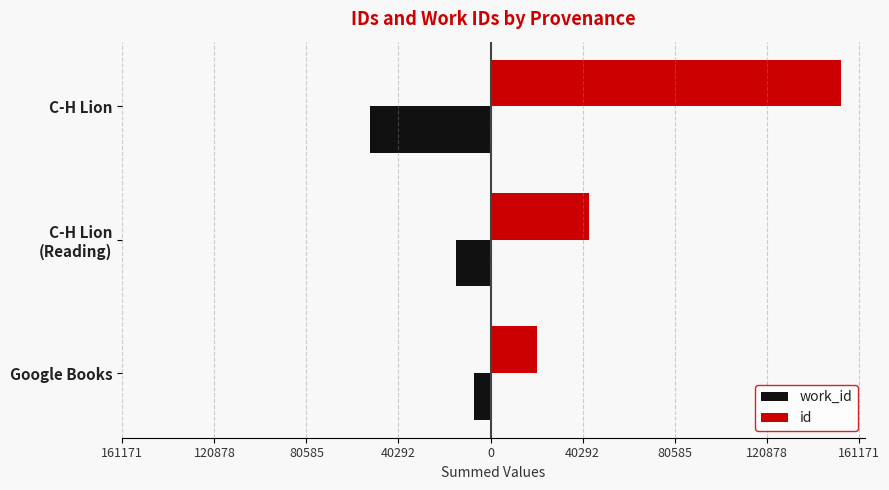

Count the id values in the range 20542 to 153497.

3